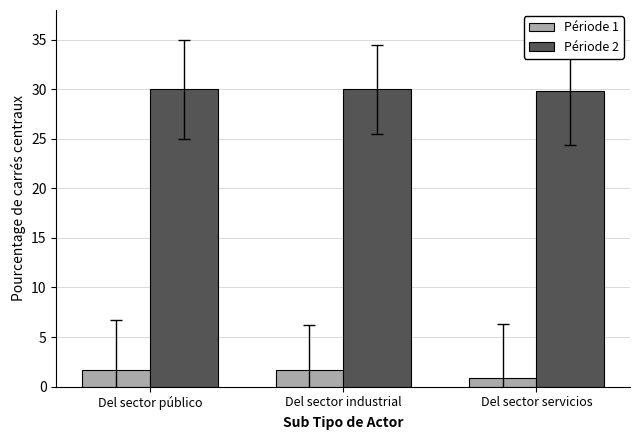

What is the difference between the maximum and minimum values in the Période 1 series?

0.9